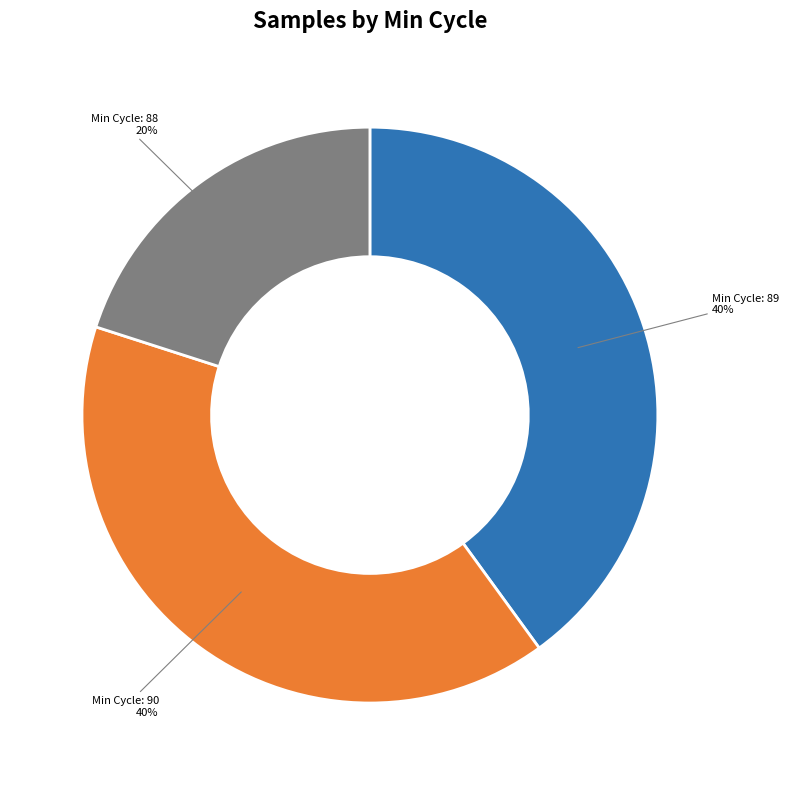

How many slices are in this pie chart?

3